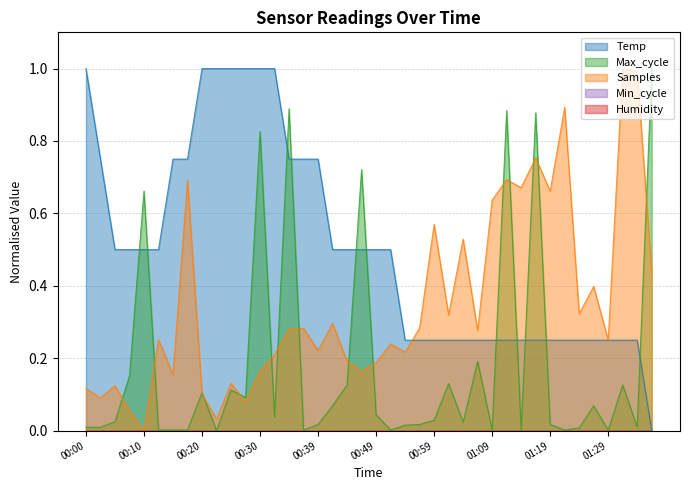

Which series has the largest range (max minus min)?

Temp